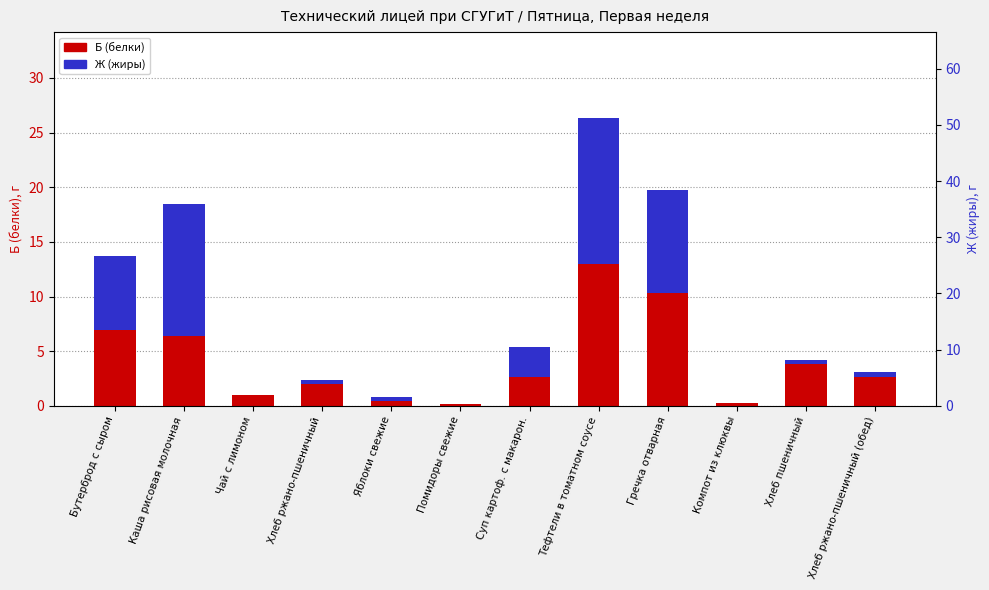

Which series has the largest range (max minus min)?

Ж (жиры)